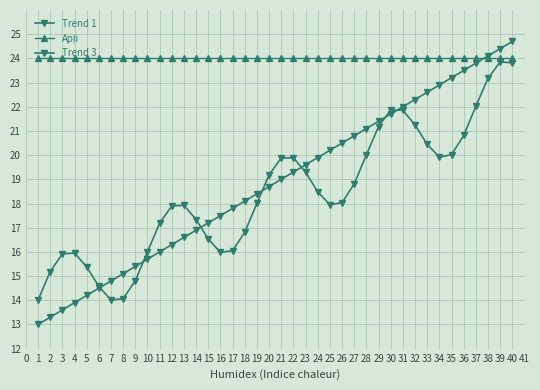

How many categories are shown in the chart?

40